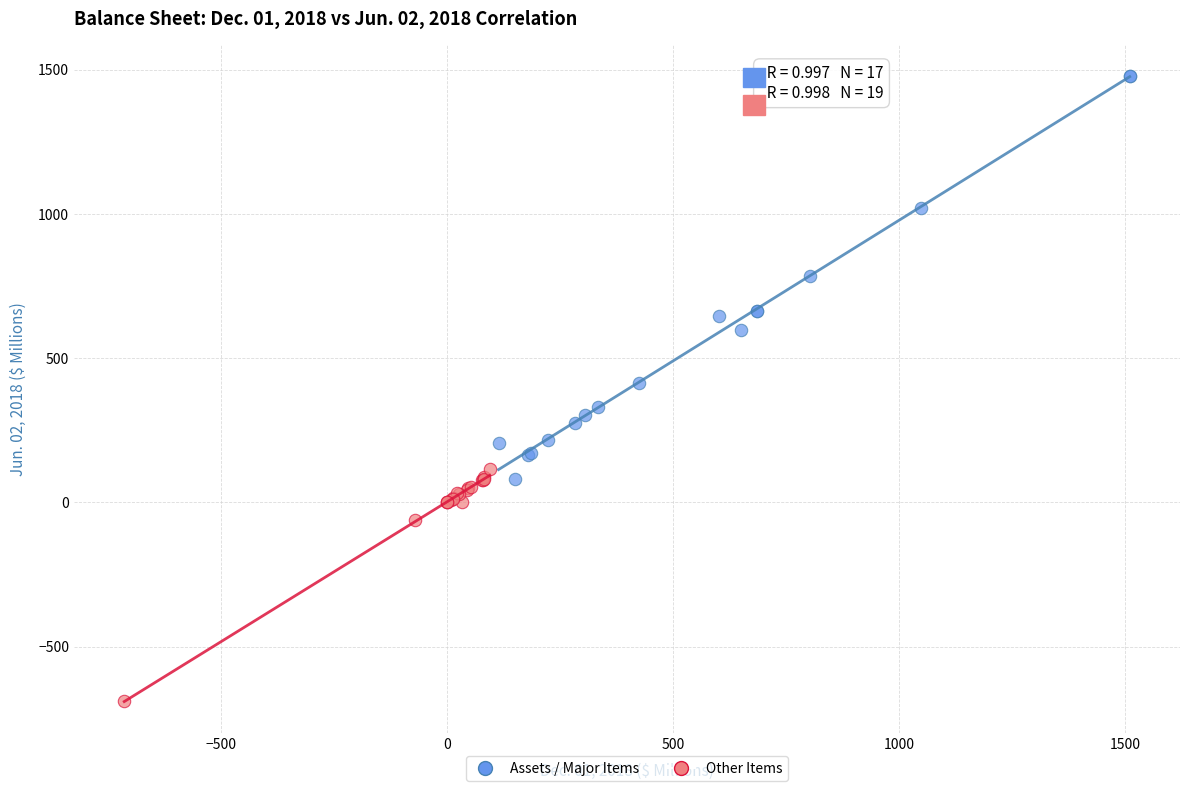

Which series has the widest spread of Y values?

Assets / Major Items